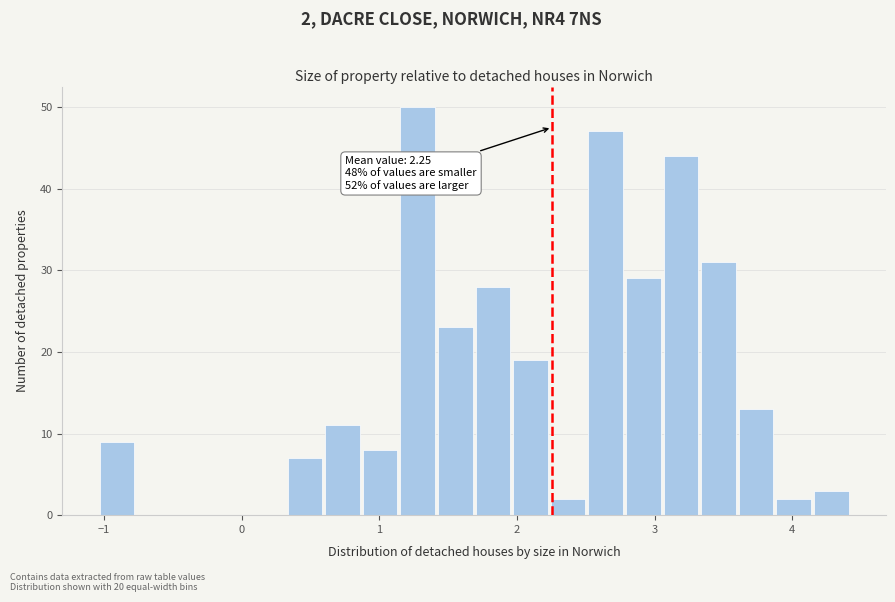

Read against the x-axis, roughly where is the centre of the tallest bar?

1.3